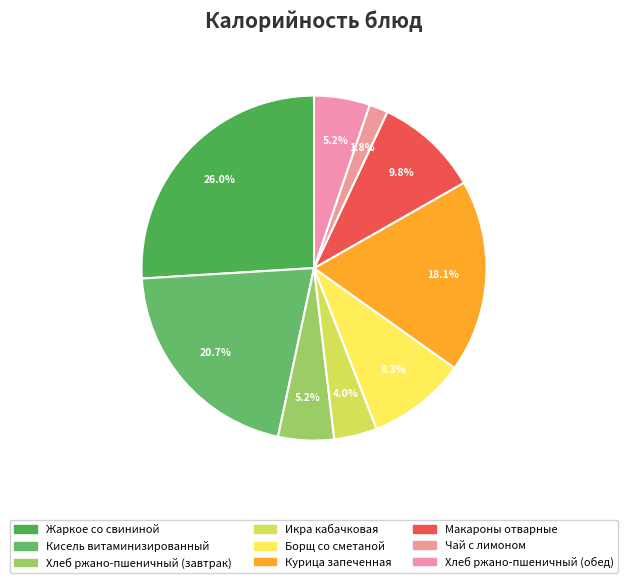

What is the change in value from Жаркое со свининой to Хлеб ржано-пшеничный (обед)?

-365